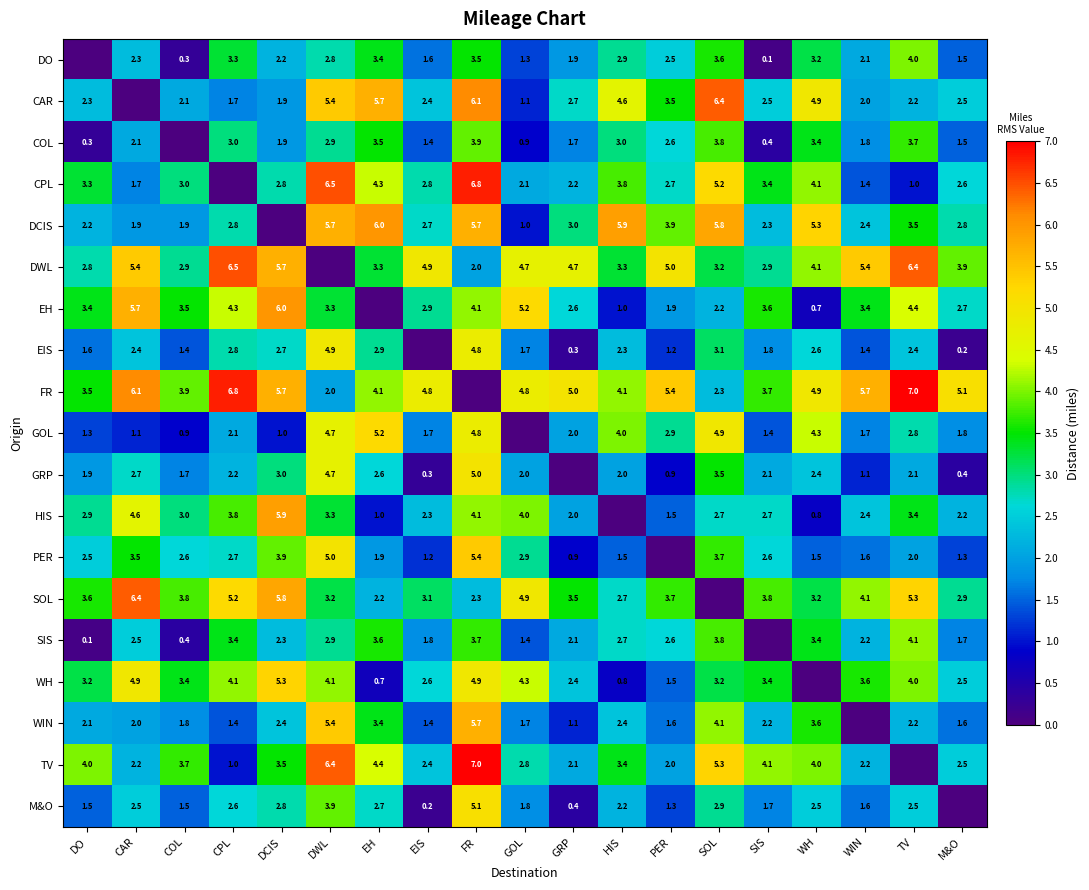

The DWL series shows 4.1 at WH. True or false?

True